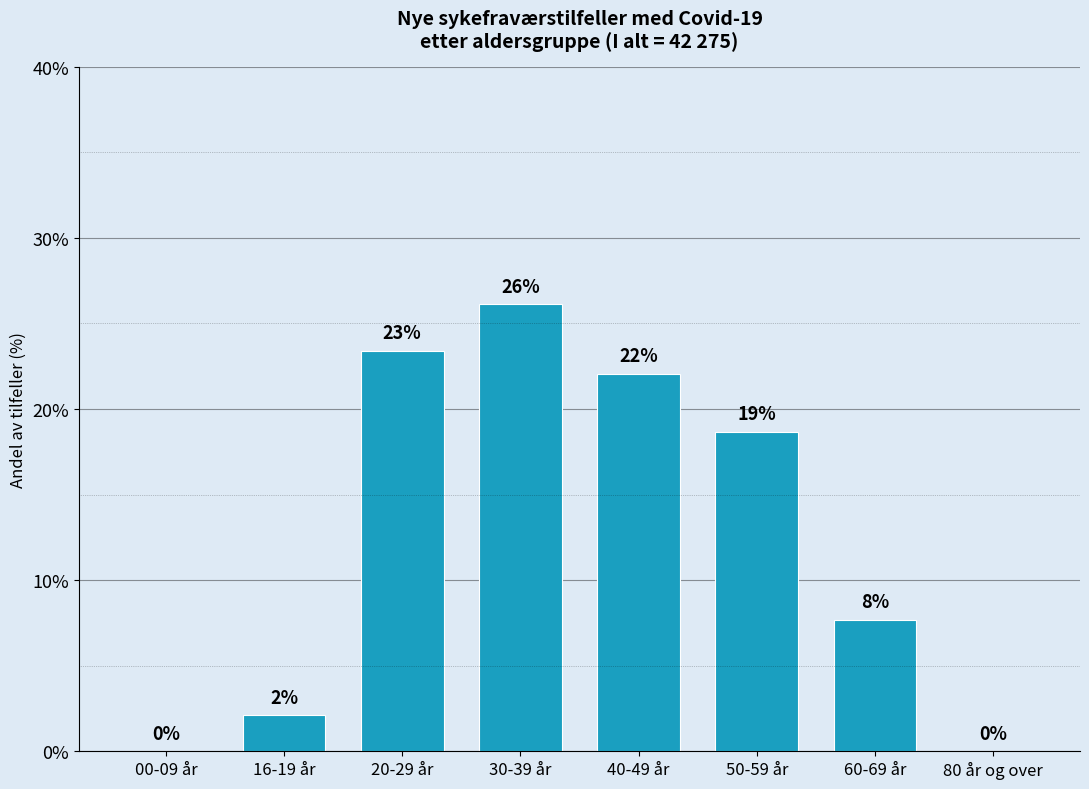

What is the greatest value displayed?

26.1